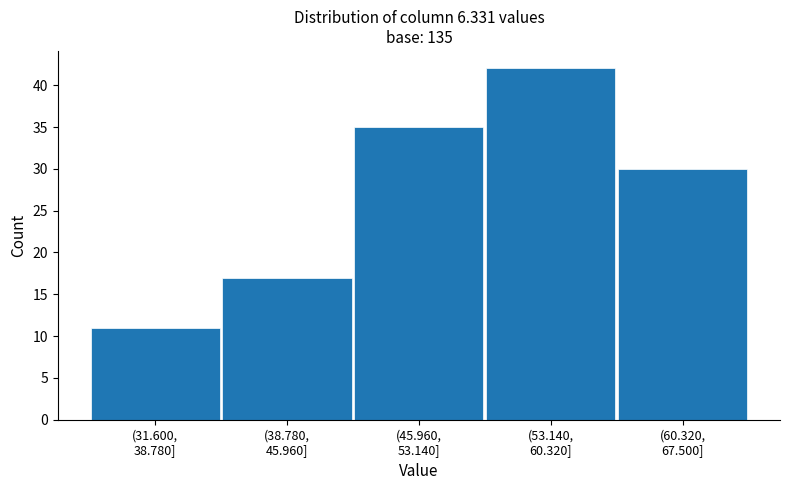

Reading left to right, transcribe all the data shown in this chart.

11	17	35	42	30